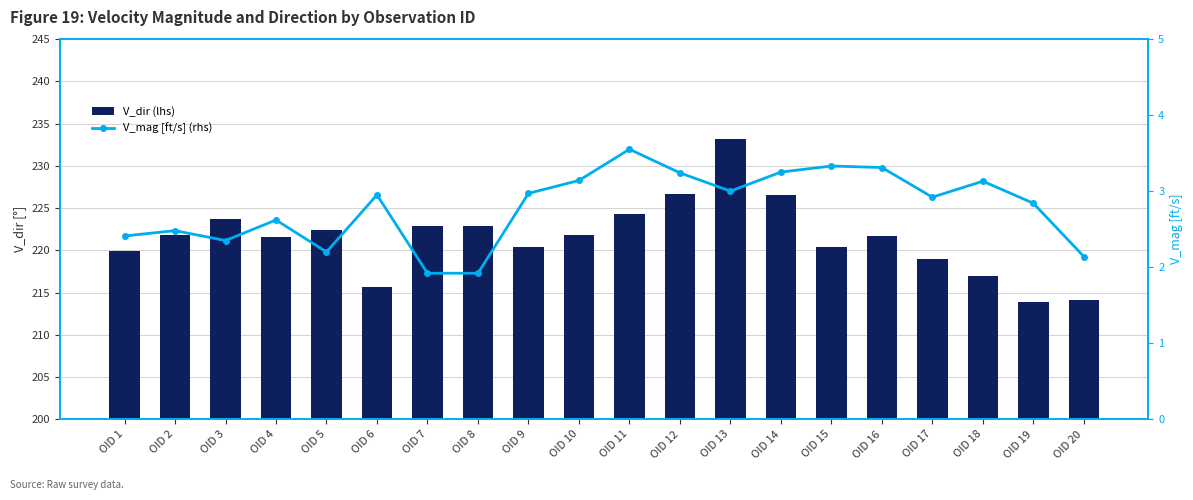

Rank the series by their average value, from highest to lowest.

V_dir (lhs), V_mag [ft/s] (rhs)